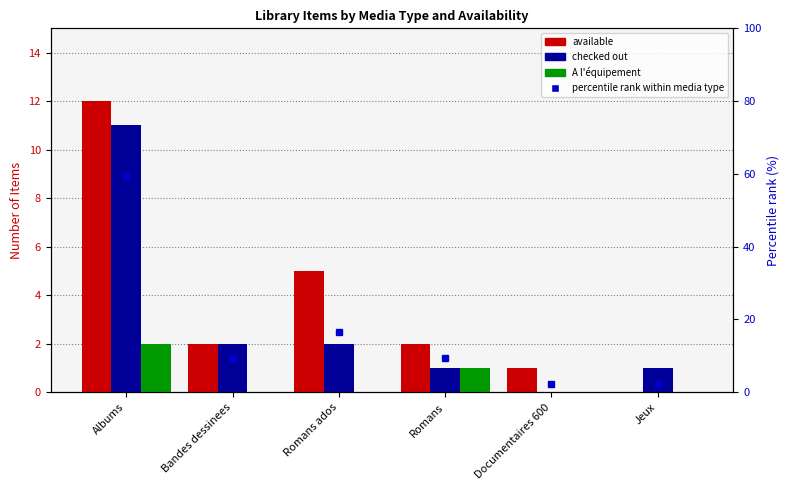

Is it true that available equals 2.8 at Albums?

False